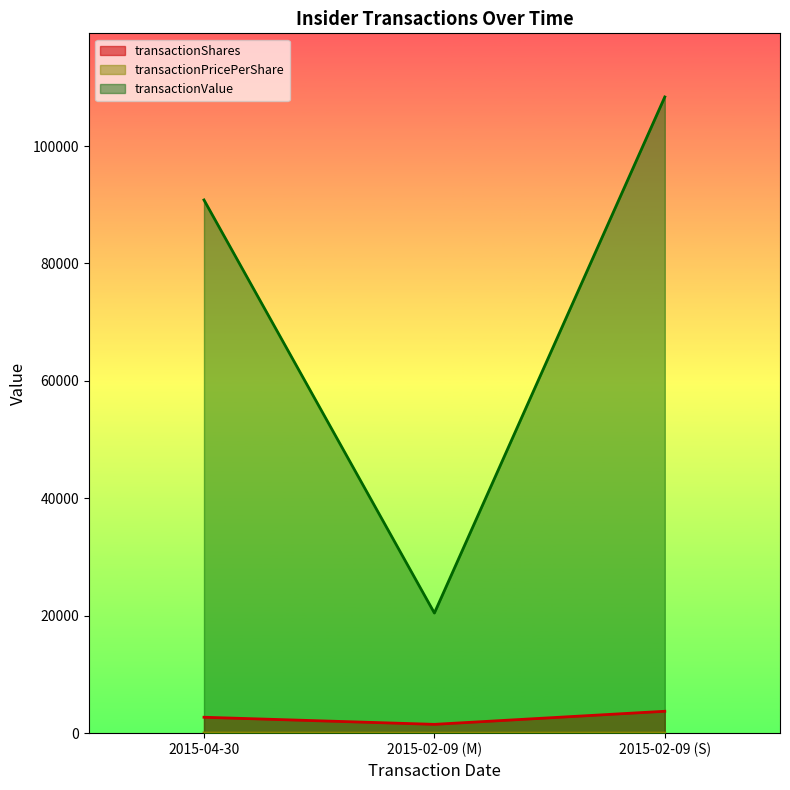

List the series in order of their peak value, lowest first.

transactionPricePerShare, transactionShares, transactionValue